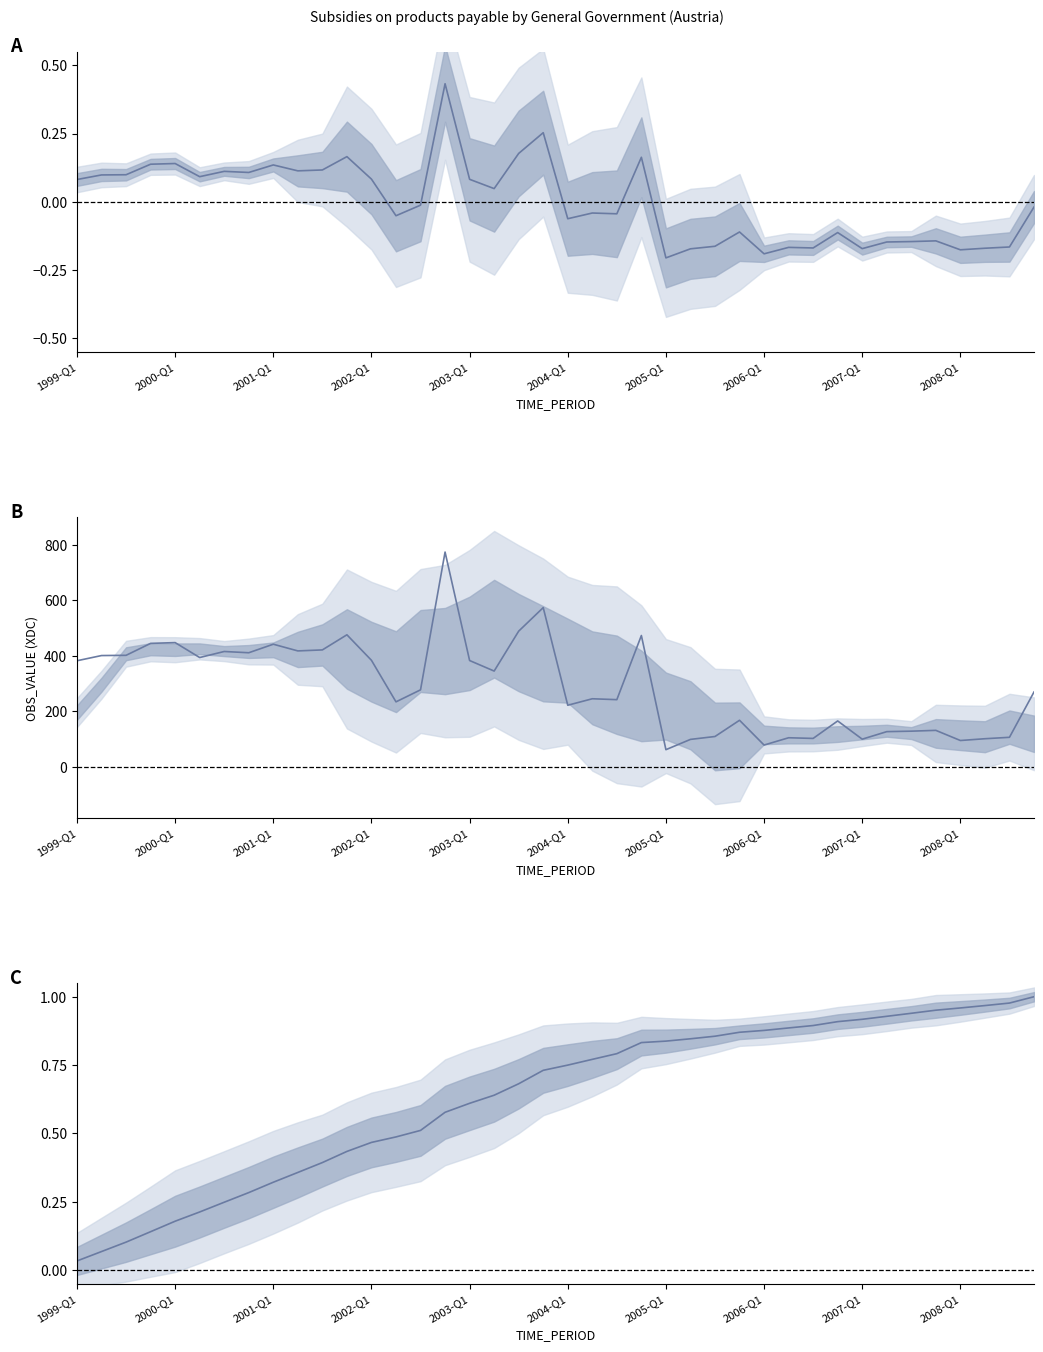

At how many categories does at least one series exceed 434?

8